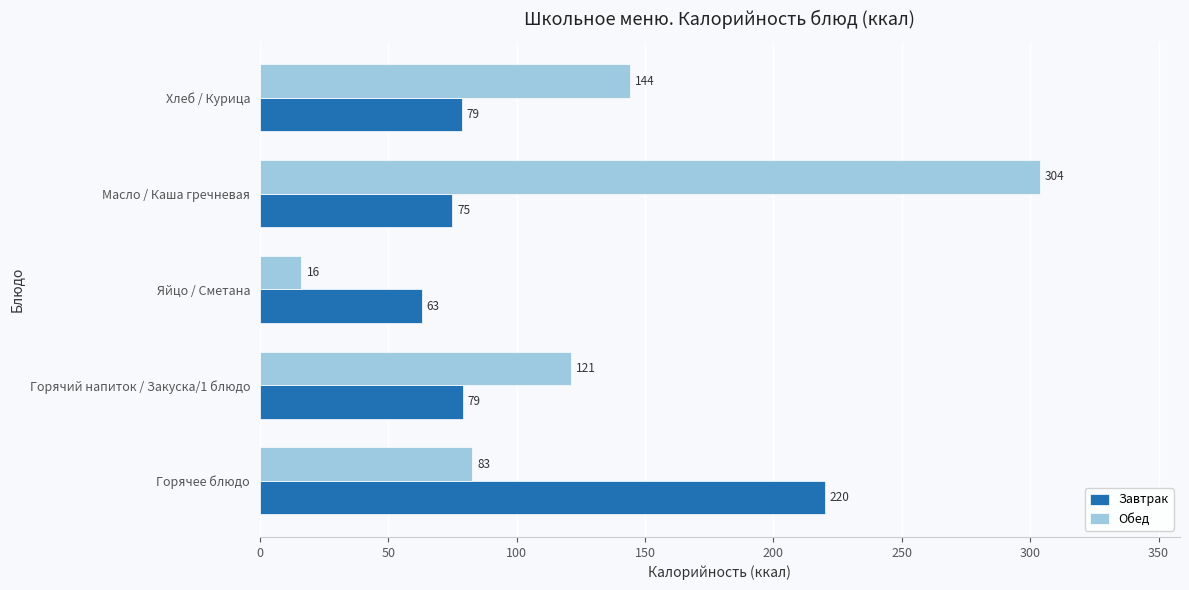

What is the average value of the Обед series?

133.6